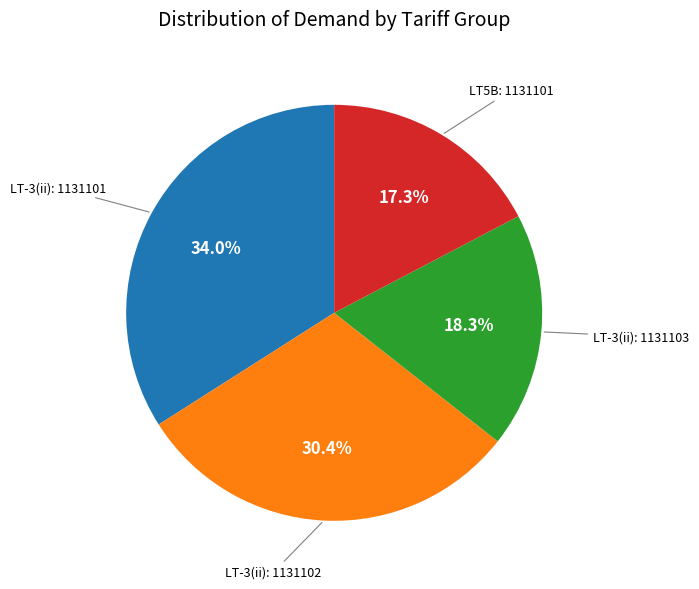

Is there any slice that represents more than half of the pie?

No